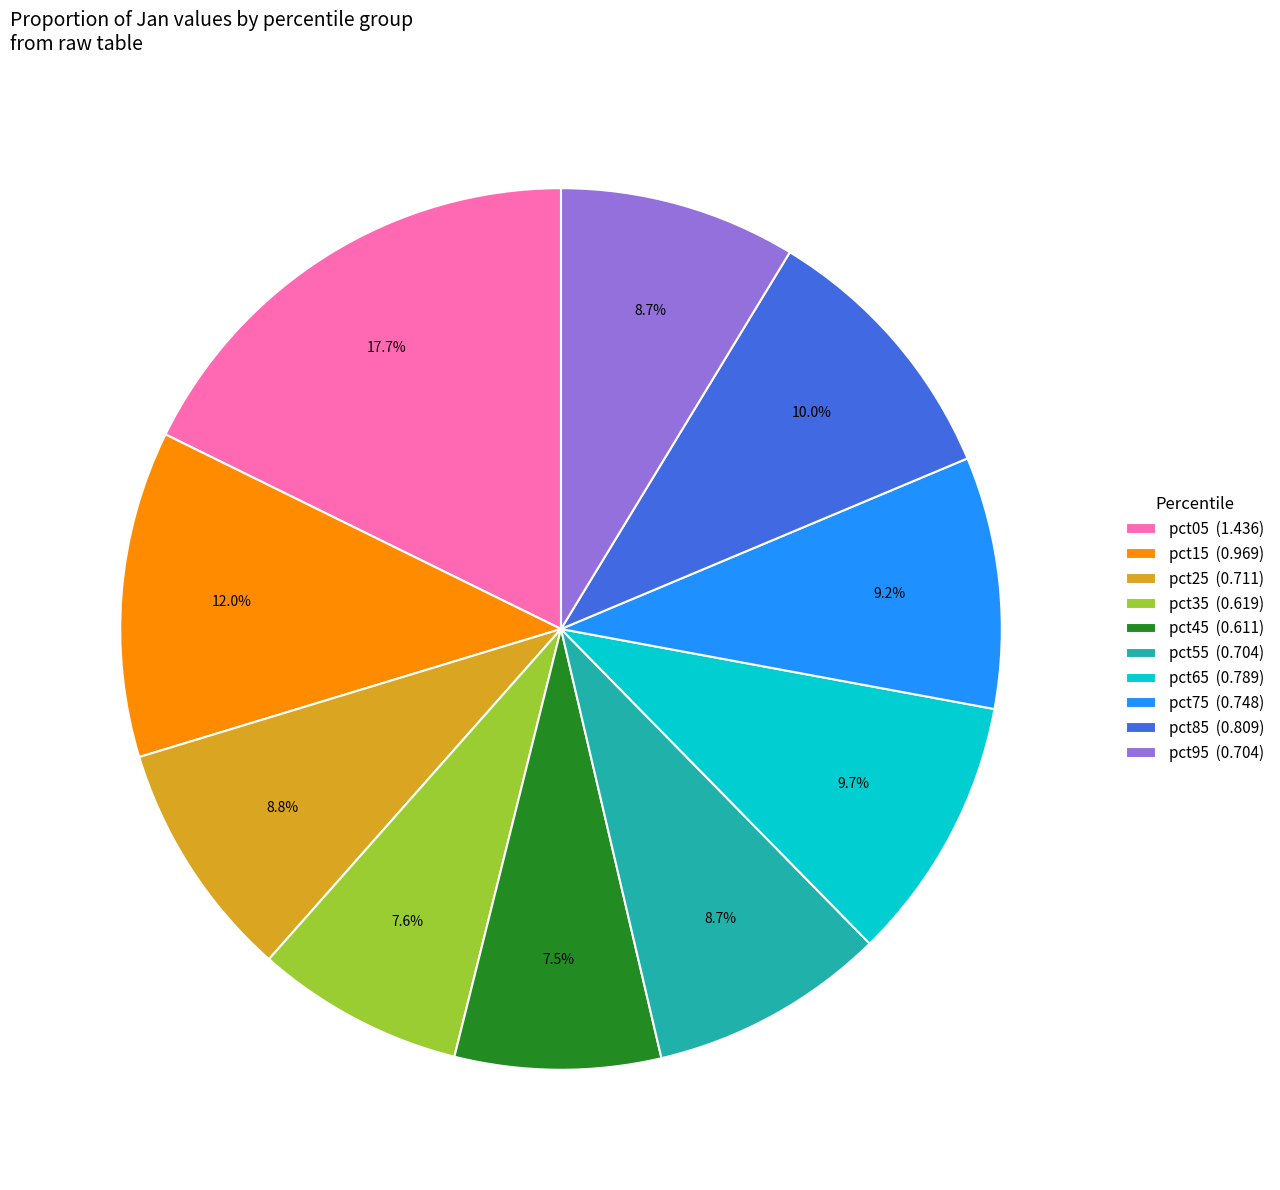

Is pct25 (0.711) the majority of the pie?

No